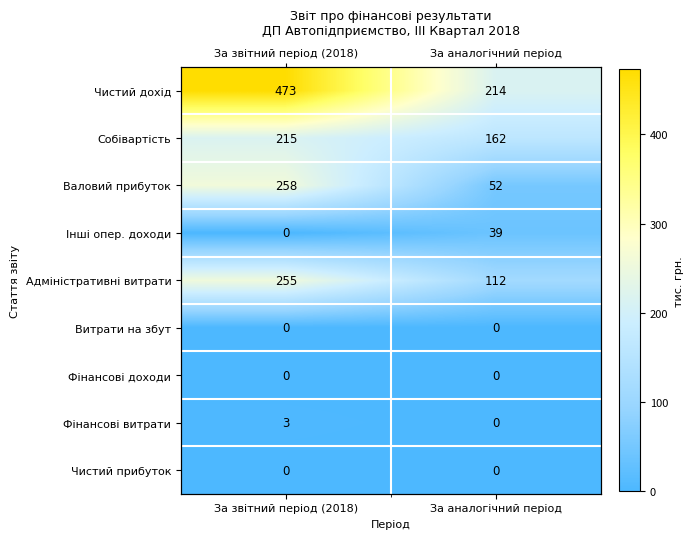

Rank the categories by Інші опер. доходи value from lowest to highest.

За звітний період (2018), За аналогічний період